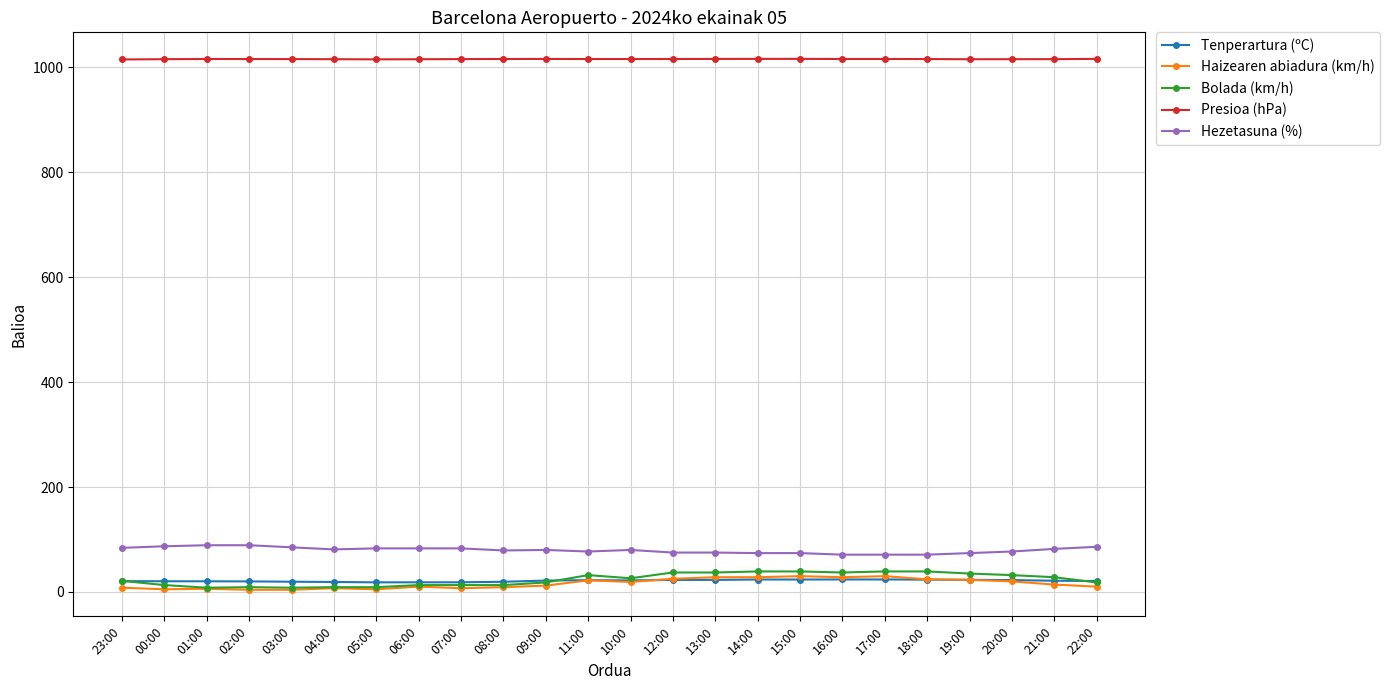

What is the label of the 21st point from the right?

02:00